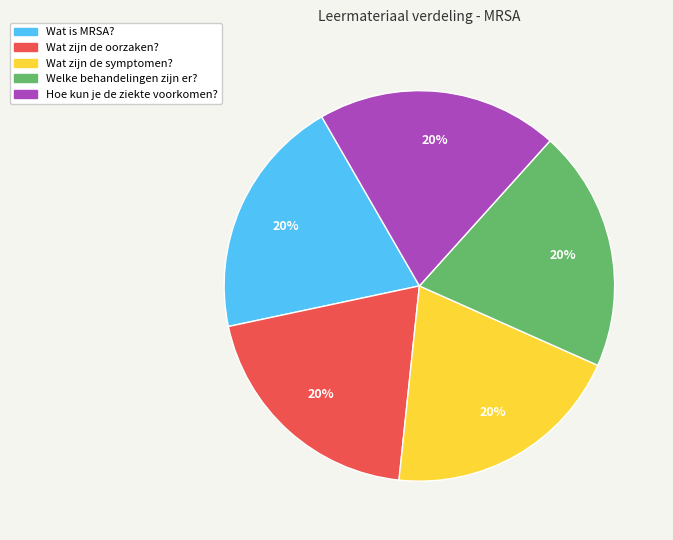

Is it true that Hoe kun je de ziekte voorkomen? is 7% of the pie?

False